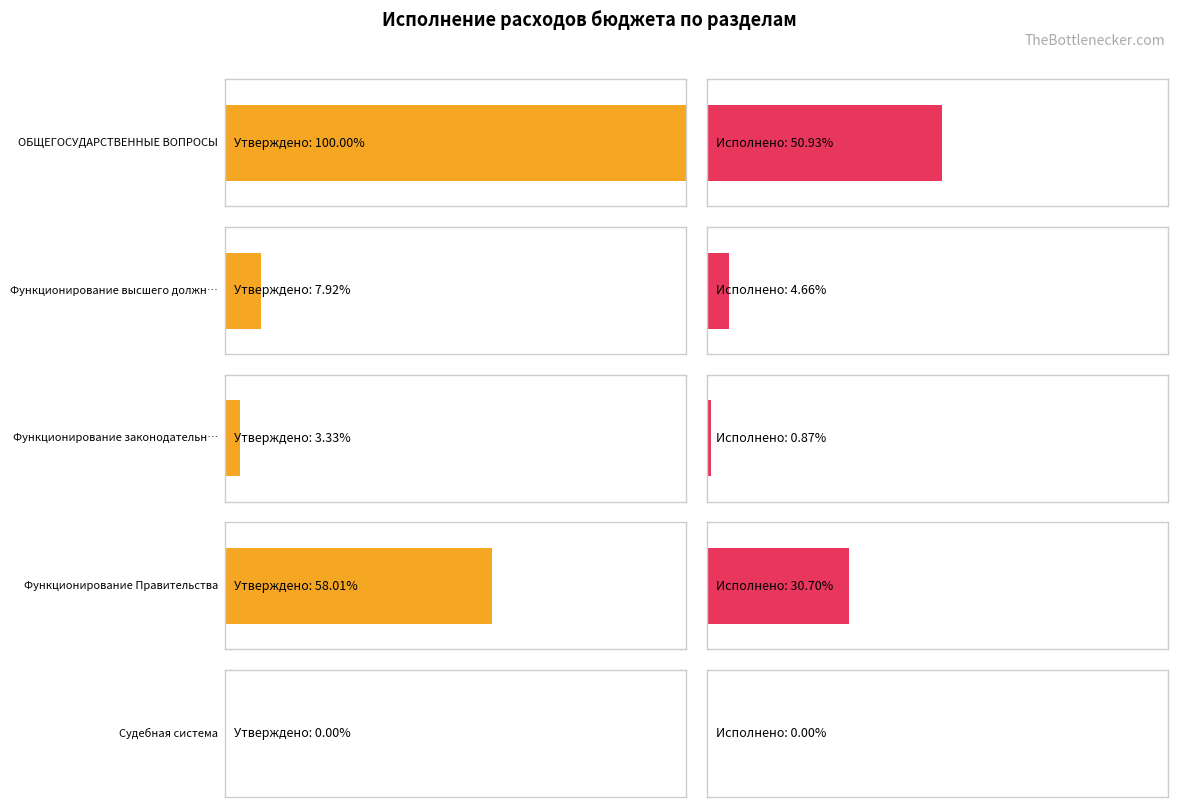

What is the difference between the Утвержденные бюджетные назначения (бюджет субъекта) values at Функционирование Правительства and Функционирование высшего должностного лица?

32343400.0